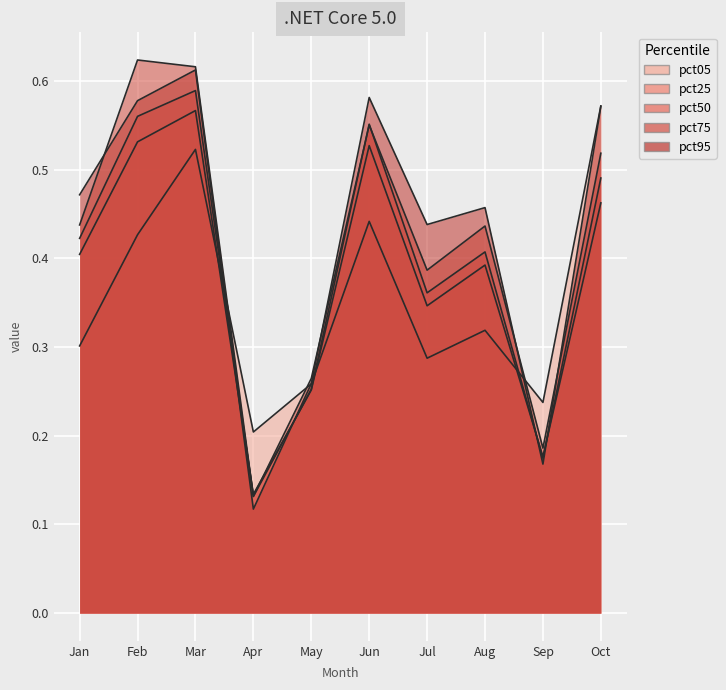

Is the value of pct05 at Mar greater than the value of pct95 at Jun?

No